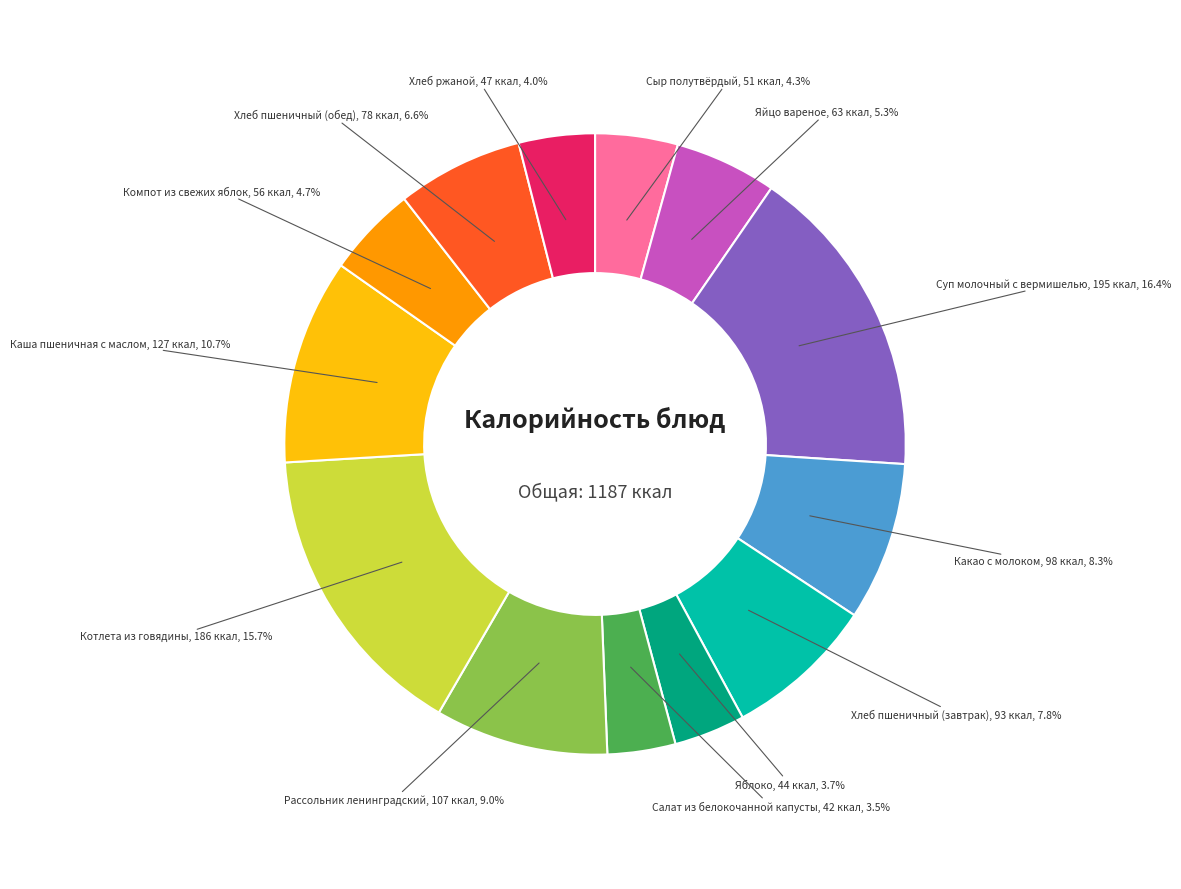

Does any single category account for the majority?

No